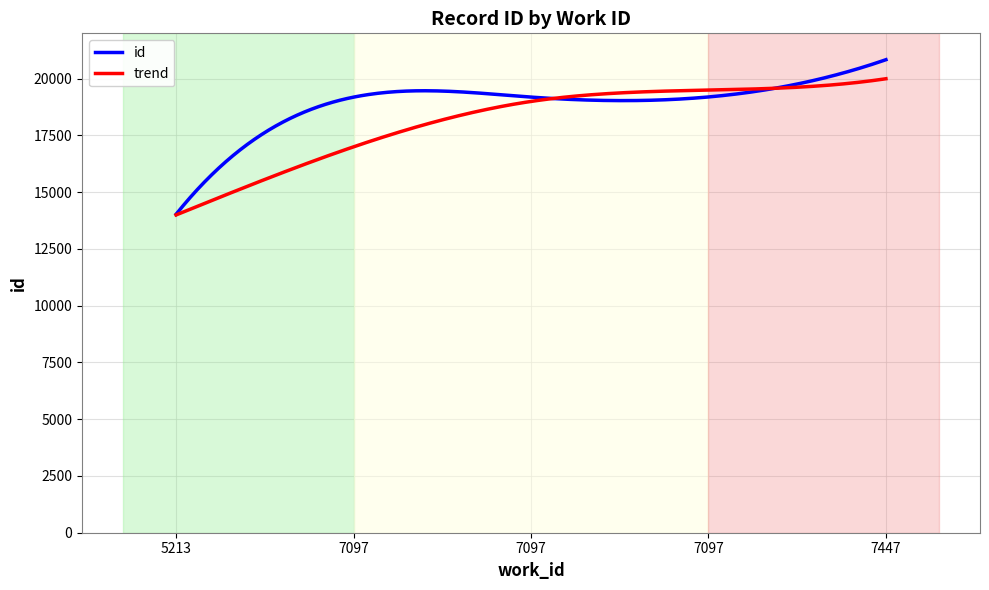

Which series has the largest range (max minus min)?

id